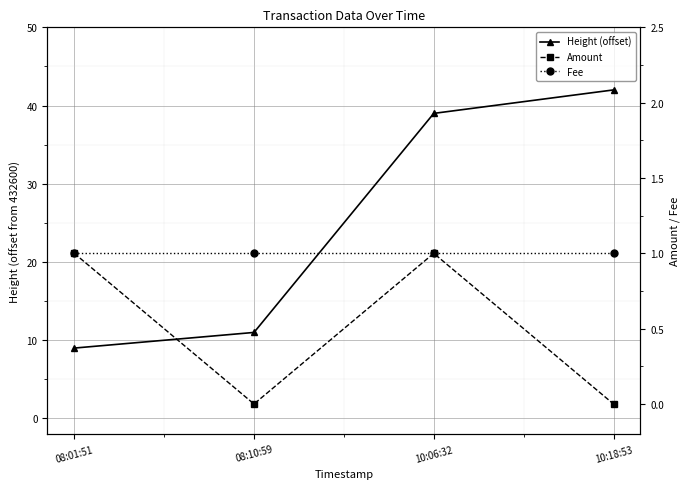

What is the lowest value of the Fee series?

1